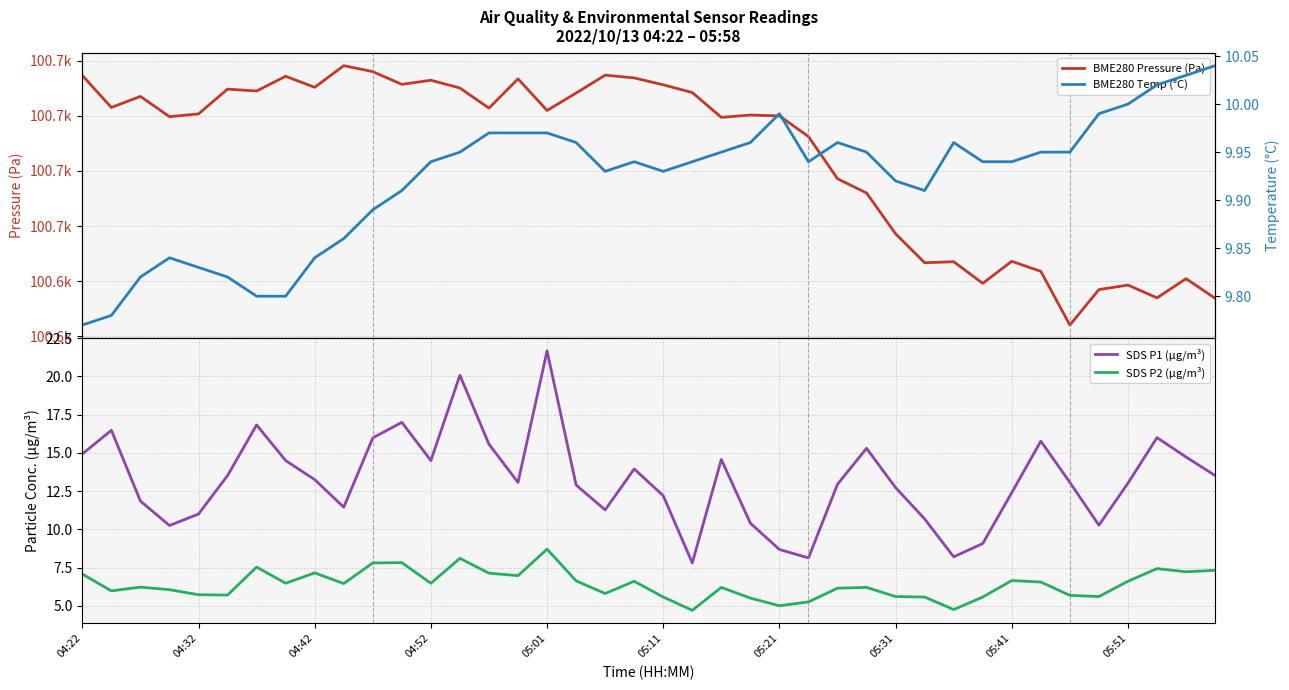

What value does the SDS P2 (µg/m³) series have at 05:11?

5.6